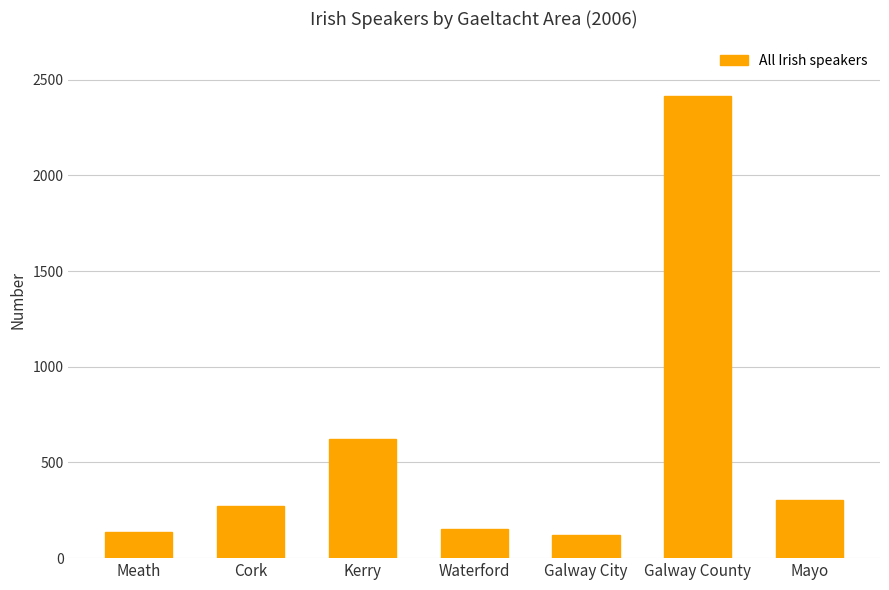

What is the change in value from Cork to Waterford?

-118